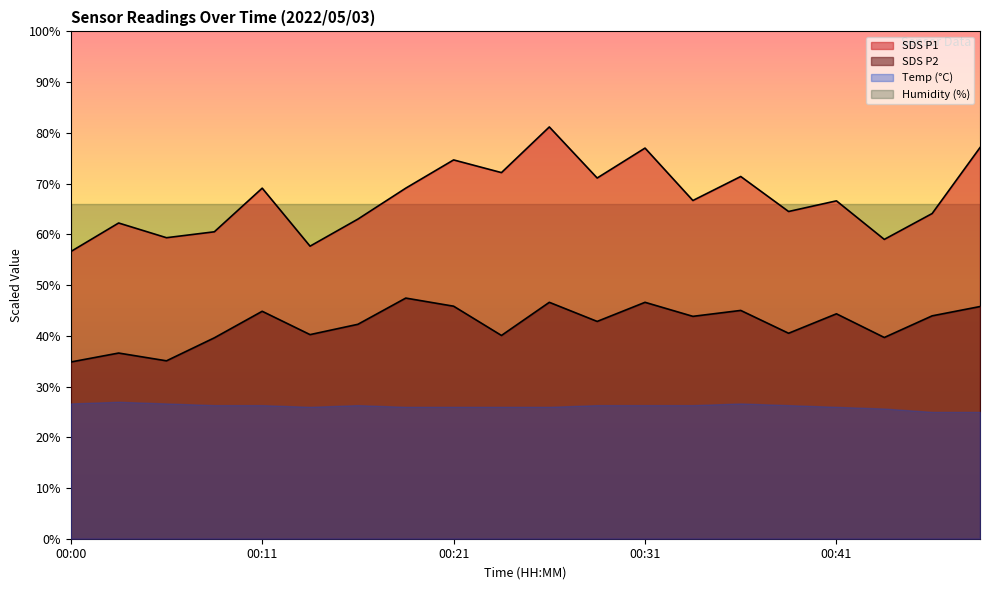

True or false: SDS_P1 has a value of 85.0 at 00:02.

False